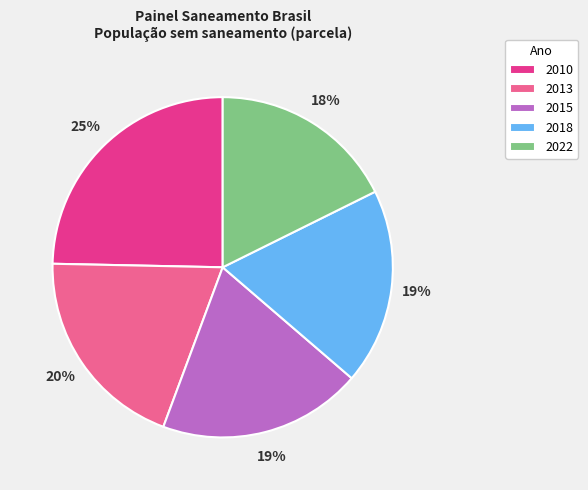

Do 2013 and 2018 together represent more than half of the pie?

No